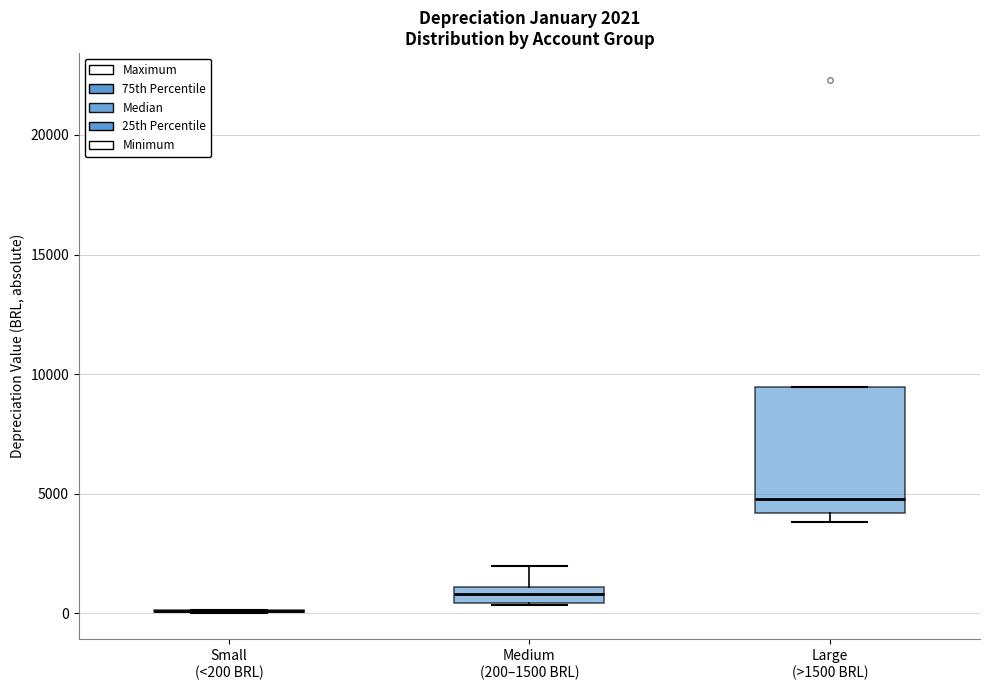

Comparing the boxes themselves (not the whiskers), which one is the tallest?

Large (>1500 BRL)